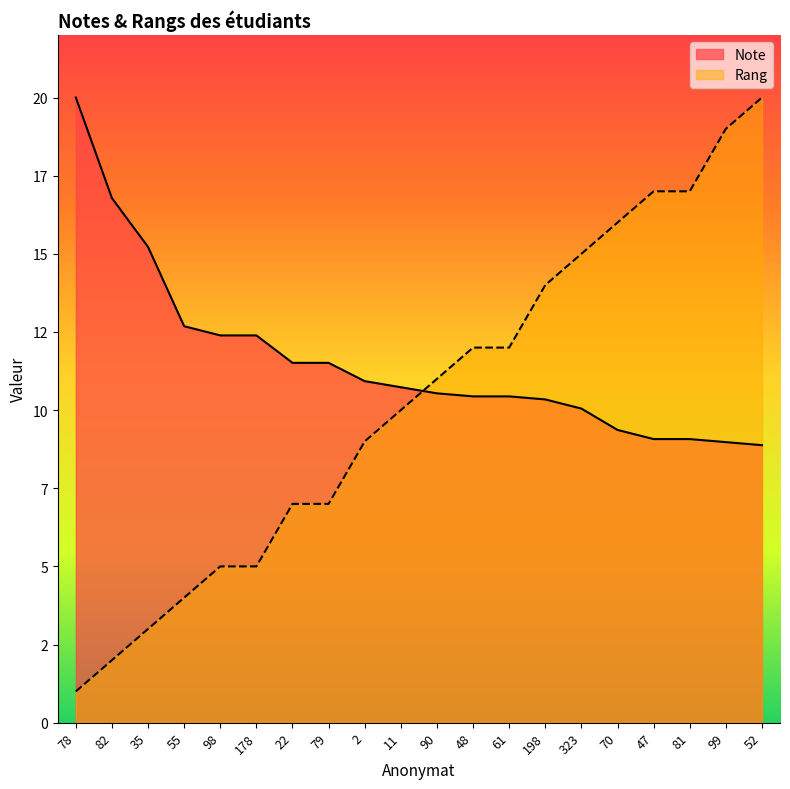

How many times do Rang and Note cross each other?

1